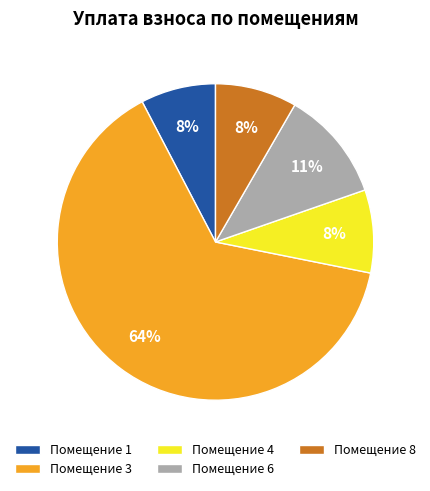

Do Помещение 3 and Помещение 6 together represent more than half of the pie?

Yes